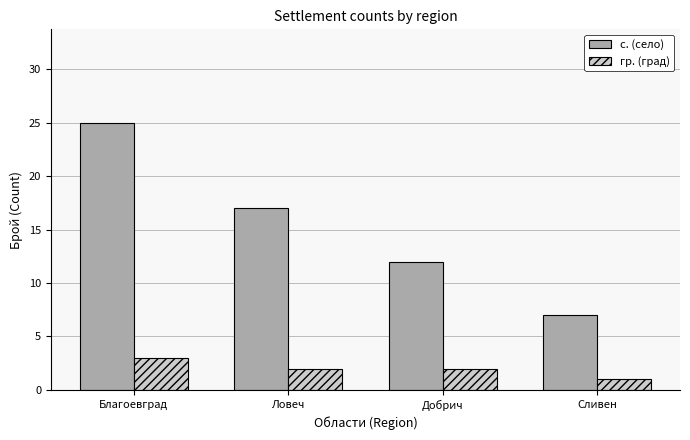

Which series has the largest total across all categories?

с. (село)